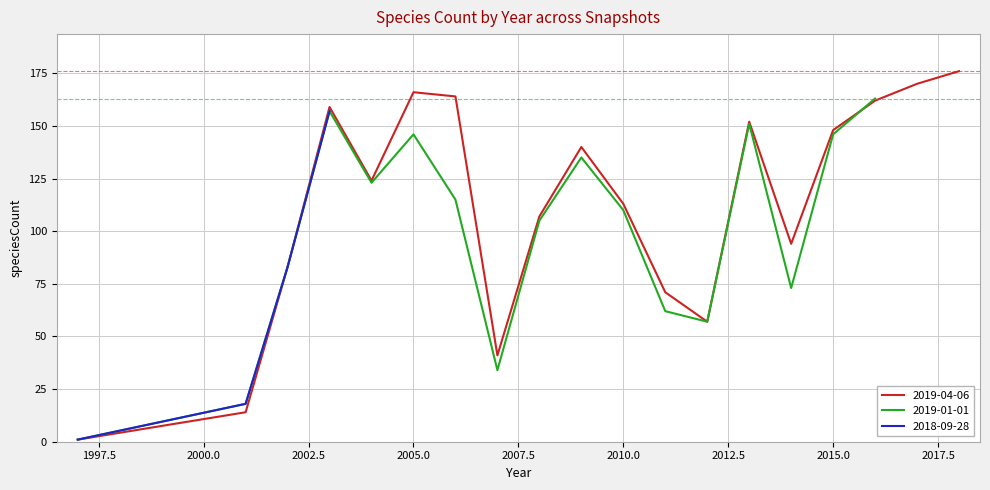

What is the maximum value for 2019-01-01?

163